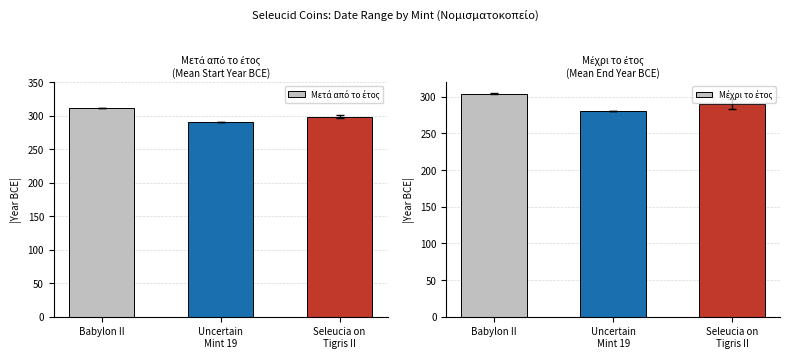

Which category has the lowest value across all series?

Uncertain
Mint 19